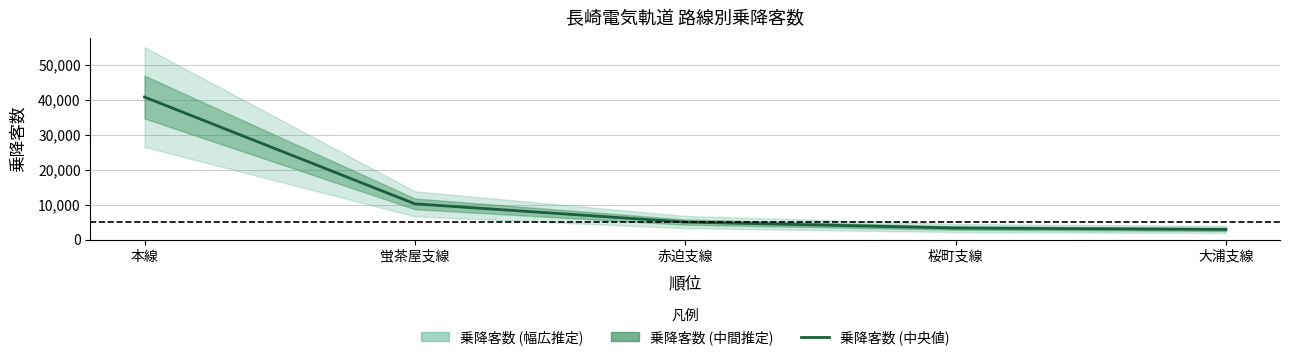

Rank the categories by value from highest to lowest.

本線, 蛍茶屋支線, 赤迫支線, 桜町支線, 大浦支線